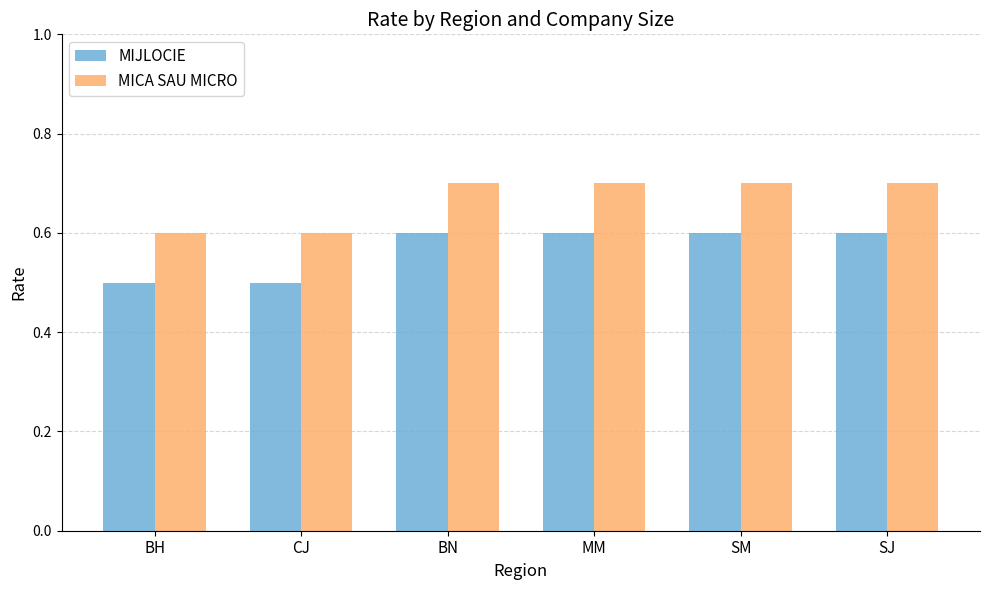

What is the minimum value for MICA SAU MICRO?

0.6